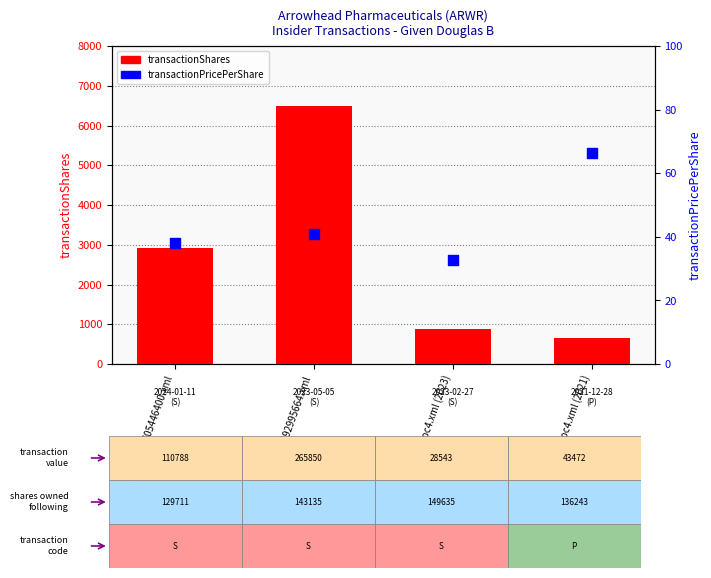

At which category is the sum across all series the highest?

wf-form4_168358492995664.xml